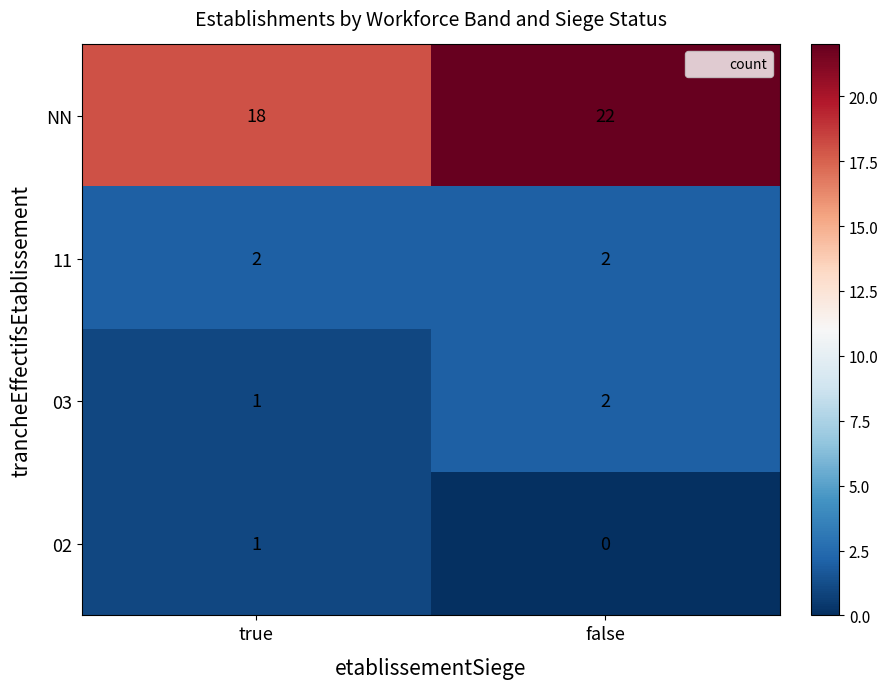

Count the number of categories in the chart.

2